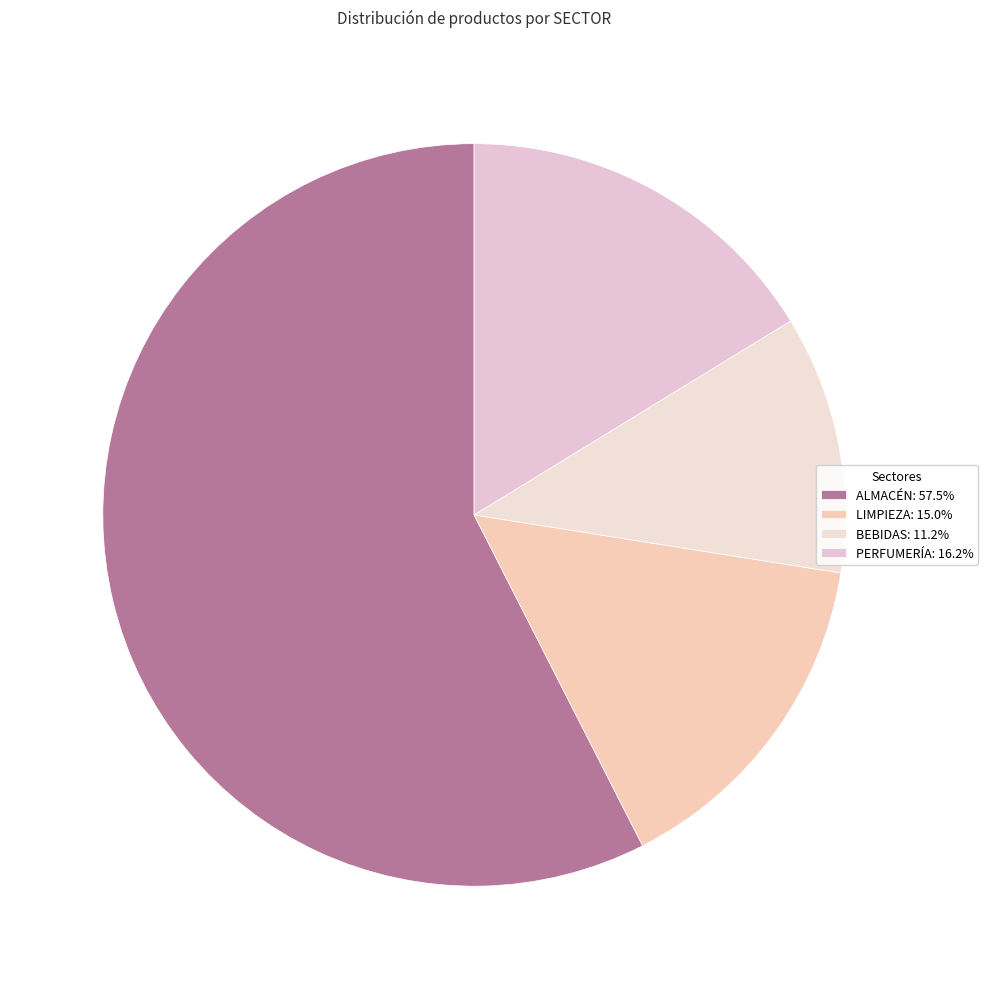

How many segments does this pie chart have?

4